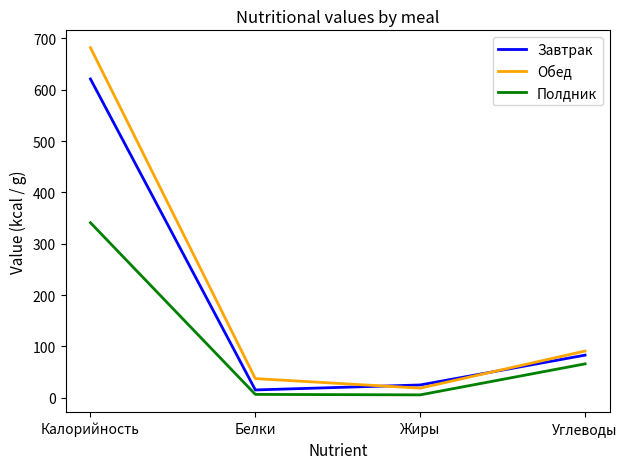

Where does the Завтрак series first go above 83?

Калорийность